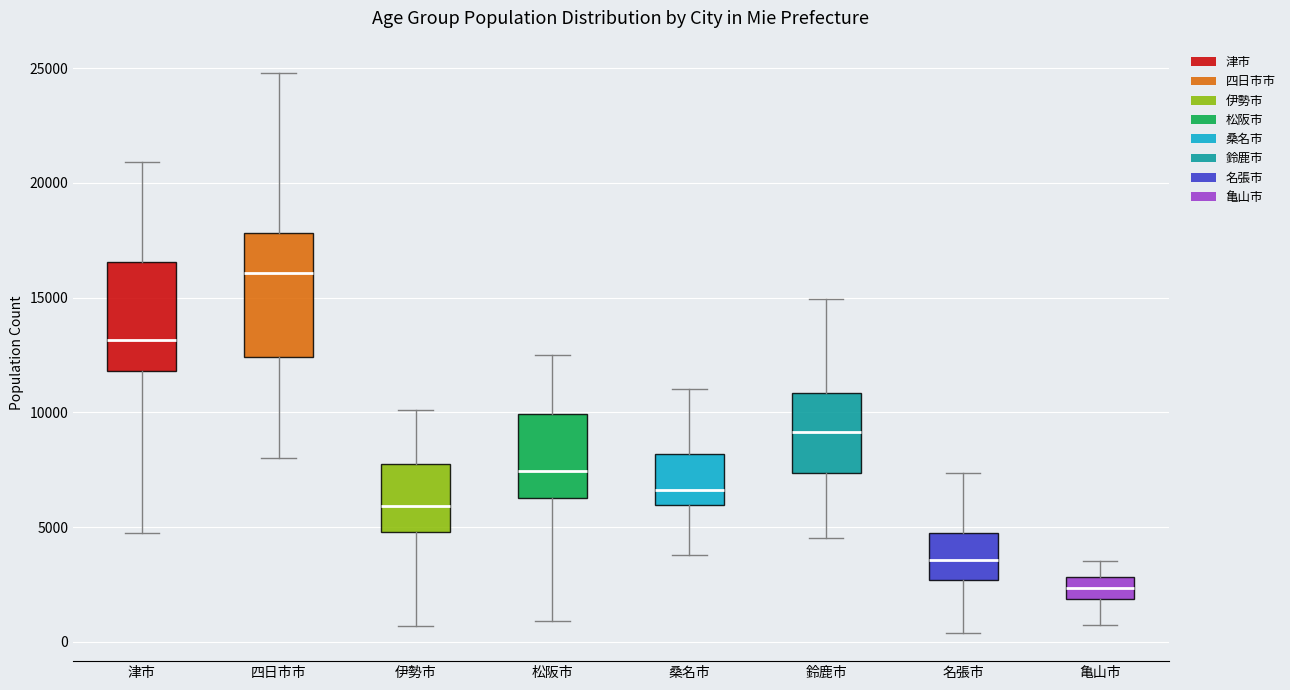

Comparing the boxes themselves (not the whiskers), which one is the tallest?

四日市市